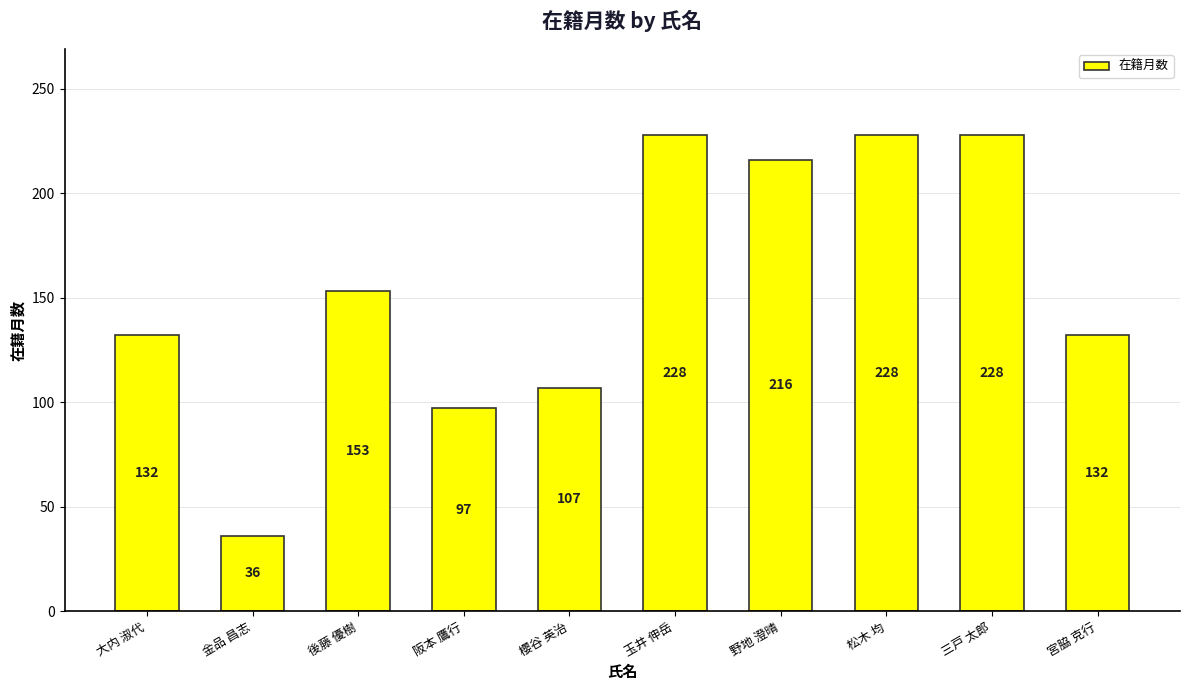

How many bars are there in total?

10